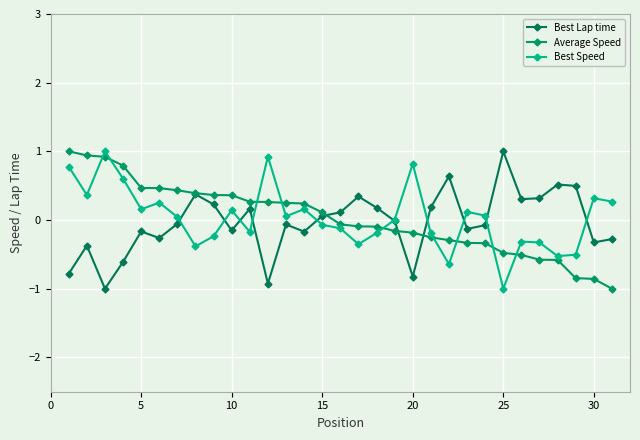

How many lines are shown in the chart?

3